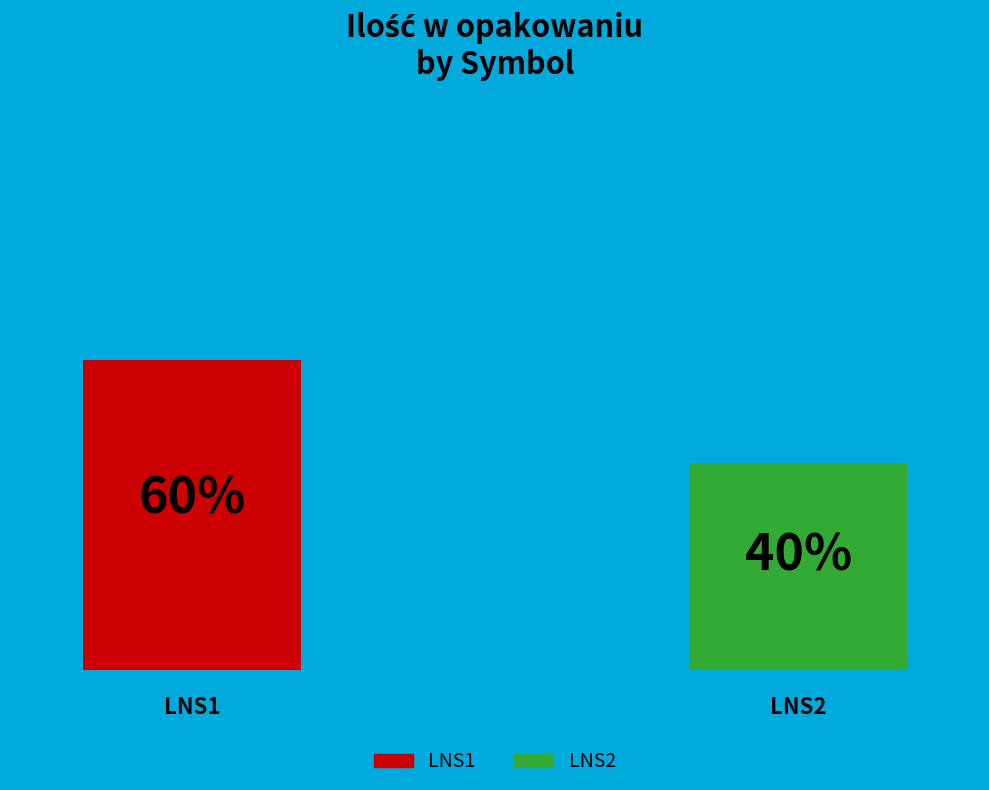

To the nearest percent, what is the difference between the largest and smallest slice percentages?

20%